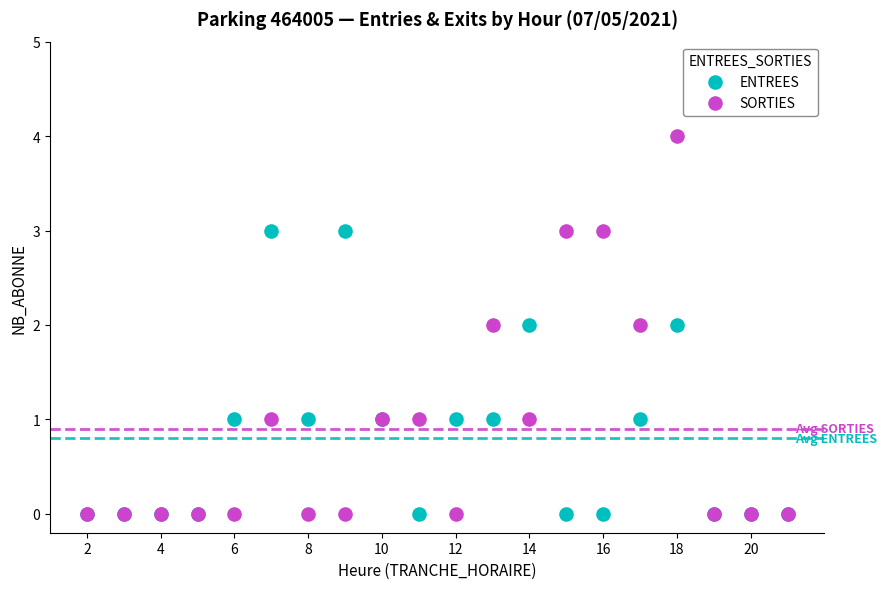

What are all the series names shown in the legend?

ENTREES, SORTIES